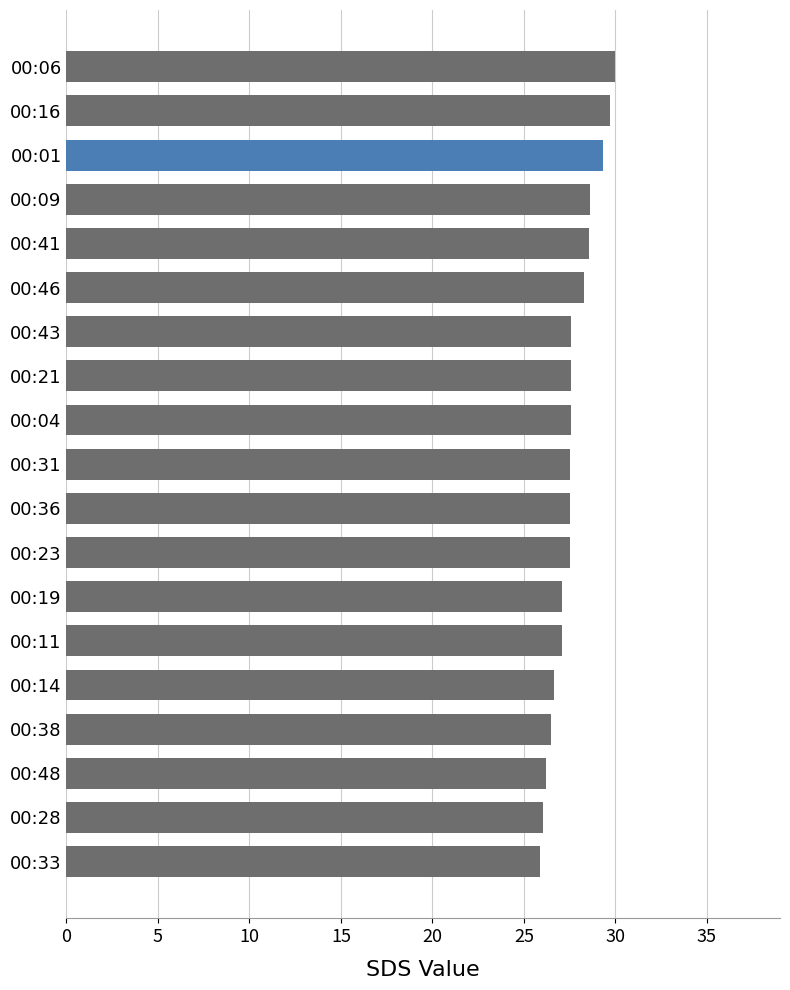

What is the average value?

27.6